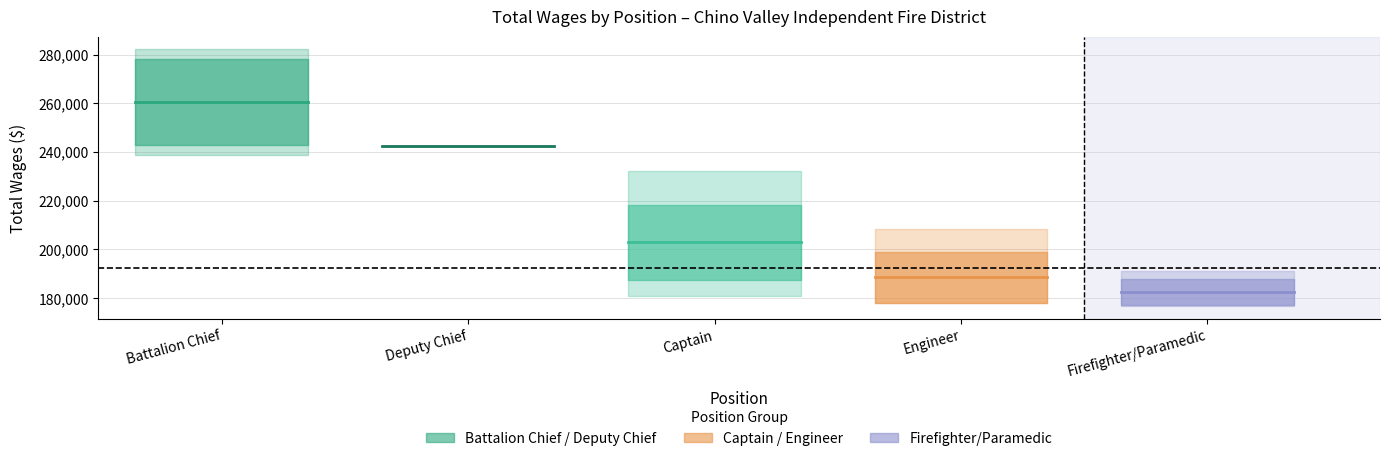

How many lines are shown in the chart?

5